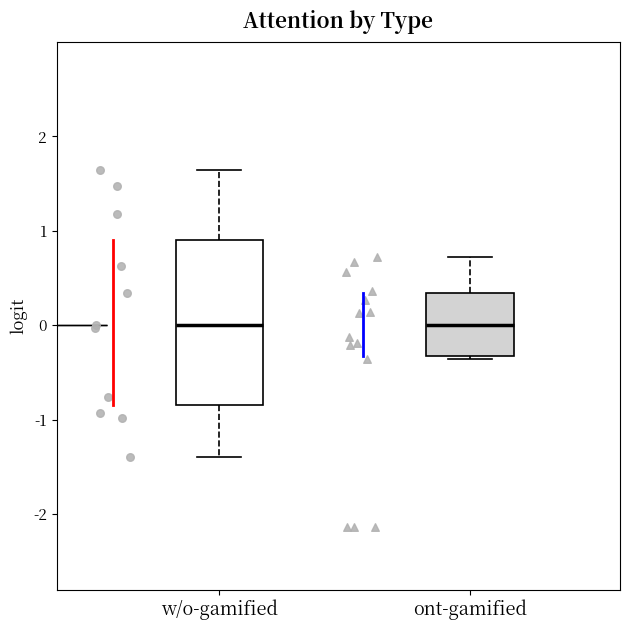

Reading left to right, read every box against the y-axis: the position of its median line, the range the box covers, and the ends of its whiskers. The values are not printed on the chart, so give them approximately, as read against the axis.

w/o-gamified: median 0.0, box -0.8 to 0.9, whiskers -1.4 to 1.6
ont-gamified: median 0.0, box -0.3 to 0.3, whiskers -0.4 to 0.7